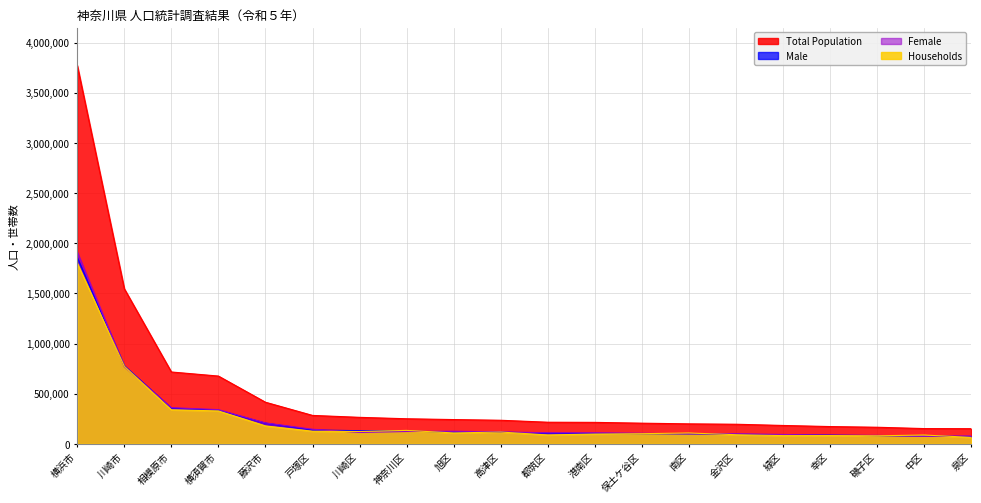

True or false: Female and Male intersect in this chart.

True